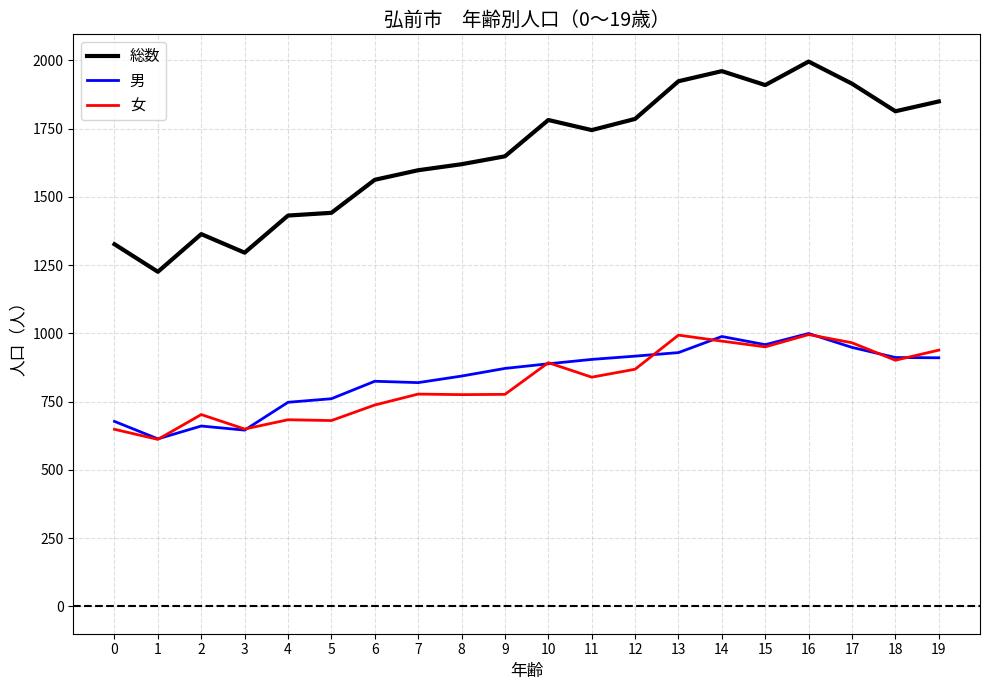

Which series has the largest total across all categories?

総数